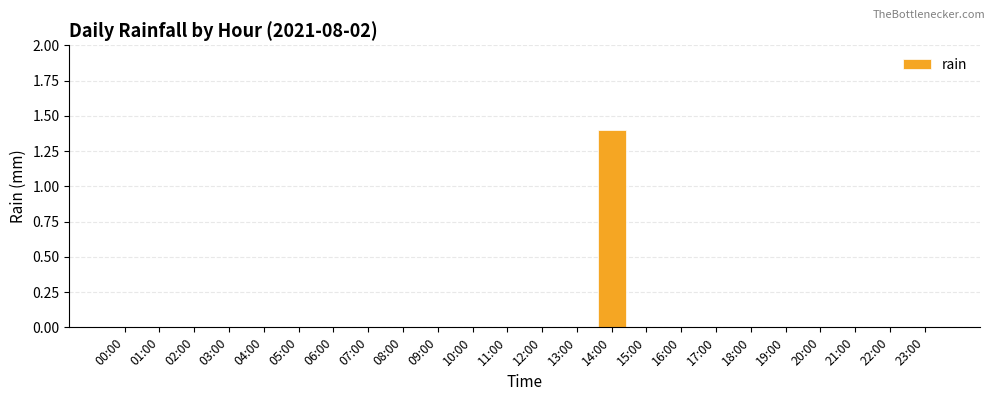

Which label corresponds to the largest value in the chart?

14:00